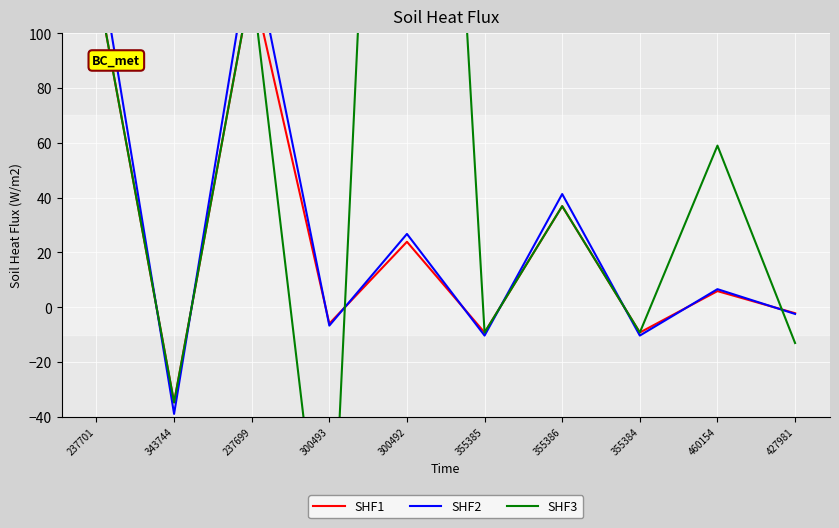

What is the approximate value of SHF2 at 343744?

-38.9